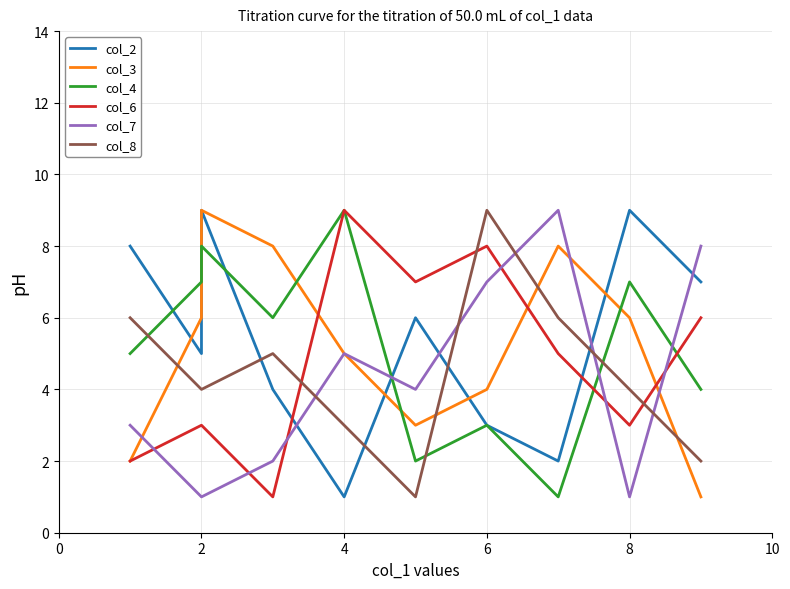

Where is the first local maximum for col_2?

8